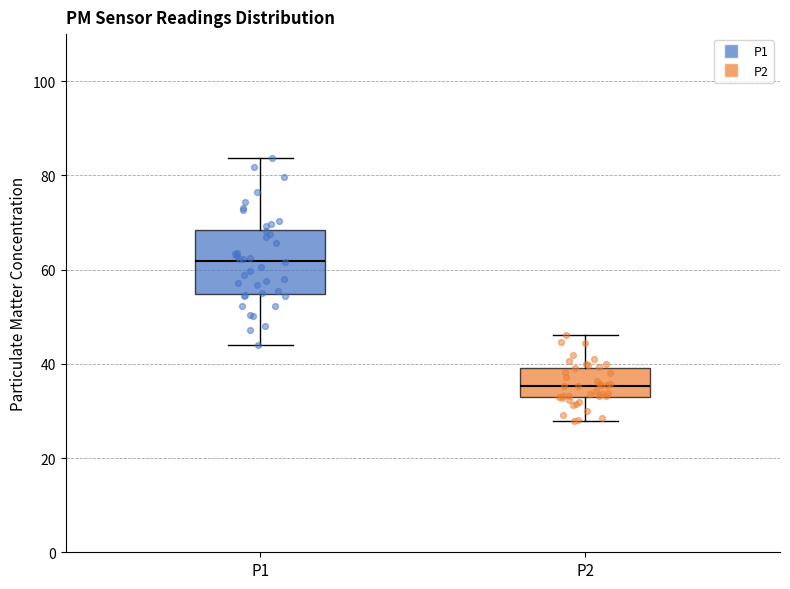

Comparing the boxes themselves (not the whiskers), which one is the tallest?

P1